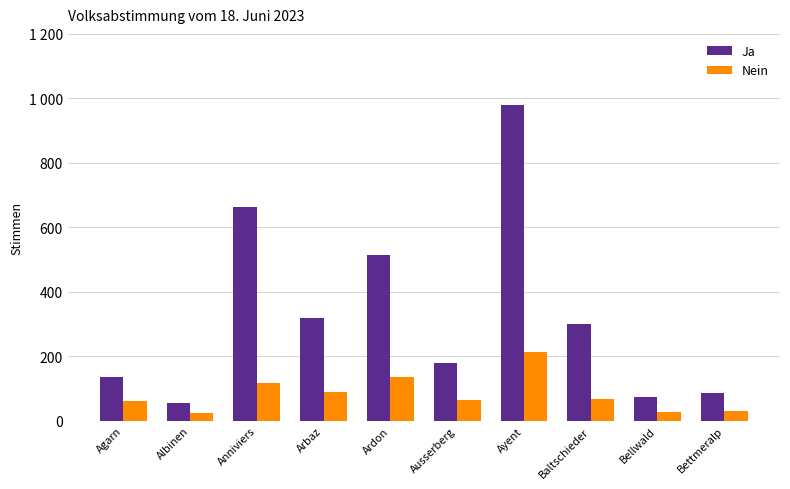

List the series in order of their overall mean, lowest first.

Nein, Ja